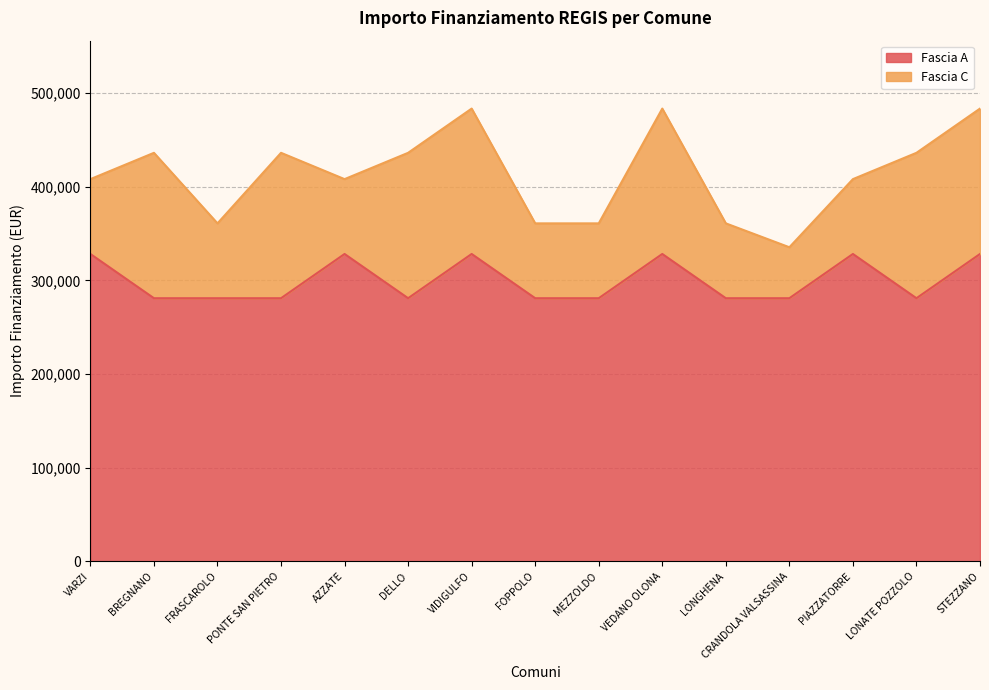

Which has a higher value, VARZI or FOPPOLO?

VARZI